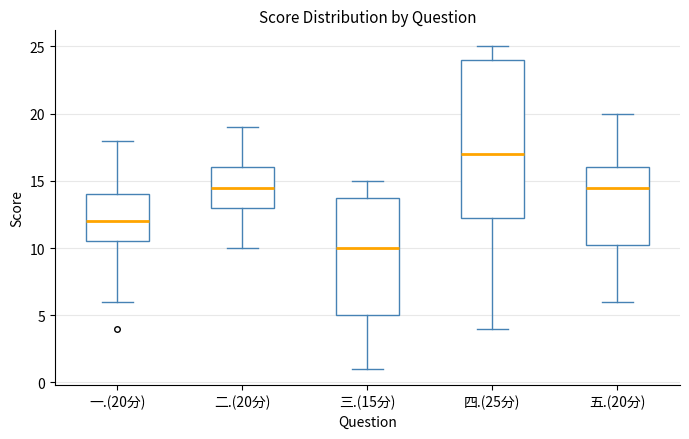

Where does the upper whisker of the box for 一.(20分) end on the y-axis? The values are not printed on the chart, so give them approximately, as read against the axis.

18.0